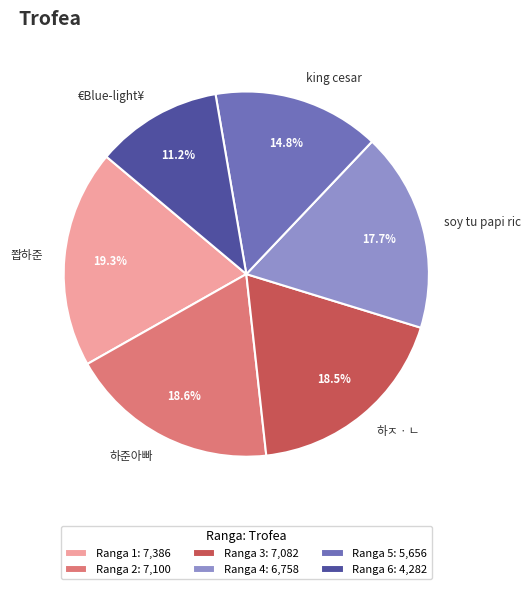

Is the sum of 쫩하준 and 하ㅈㆍㄴ greater than half?

No